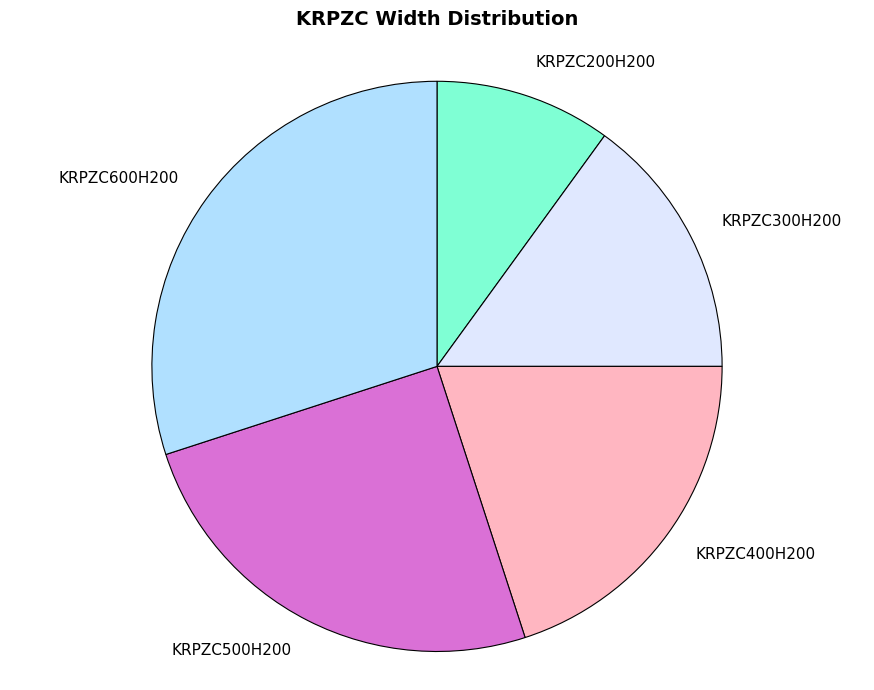

True or false: KRPZC600H200 accounts for 30% of the total.

True